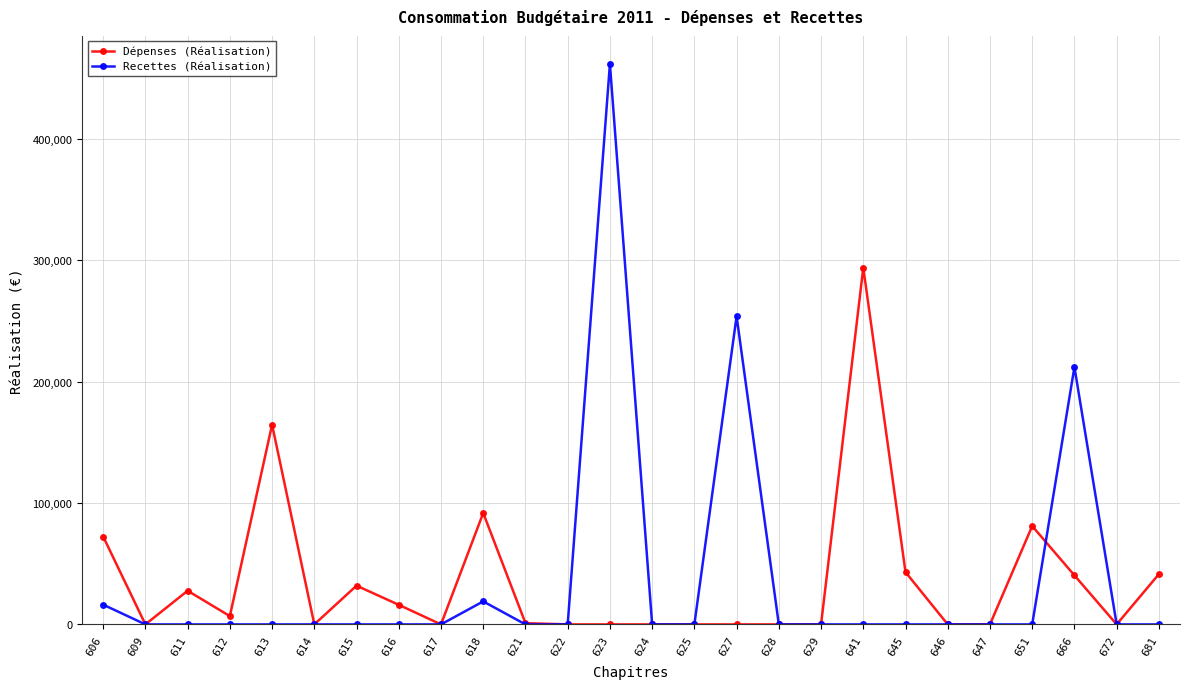

What is the difference between the maximum and minimum values in the Dépenses (Réalisation) series?

293806